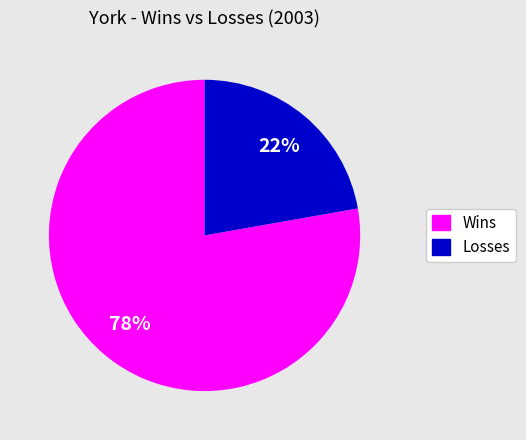

Does any single category account for the majority?

Yes